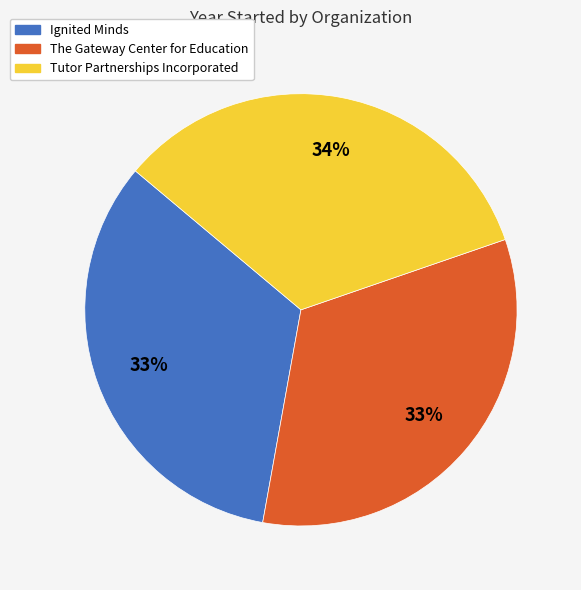

Do The Gateway Center for Education and Tutor Partnerships Incorporated together represent more than half of the pie?

Yes